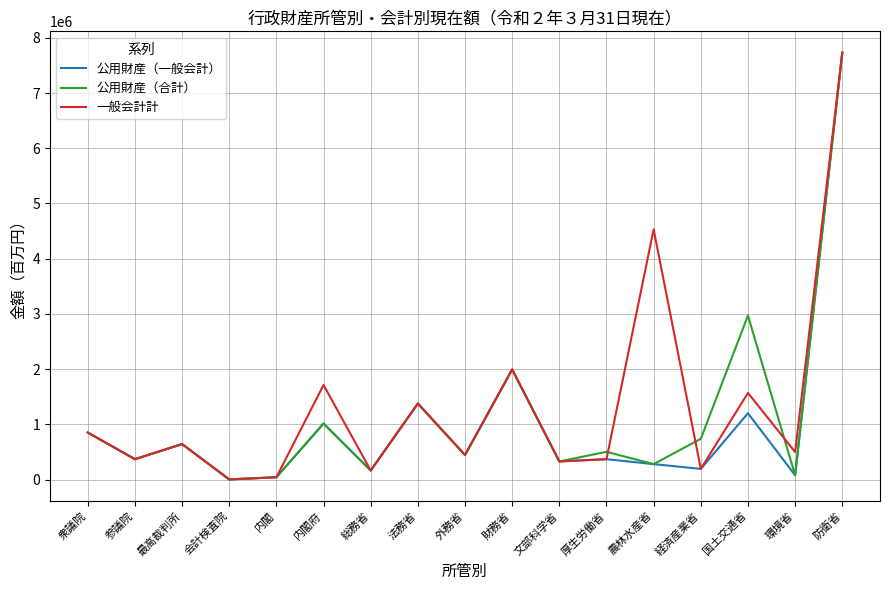

The 公用財産（一般会計） series shows 193097 at 経済産業省. True or false?

True